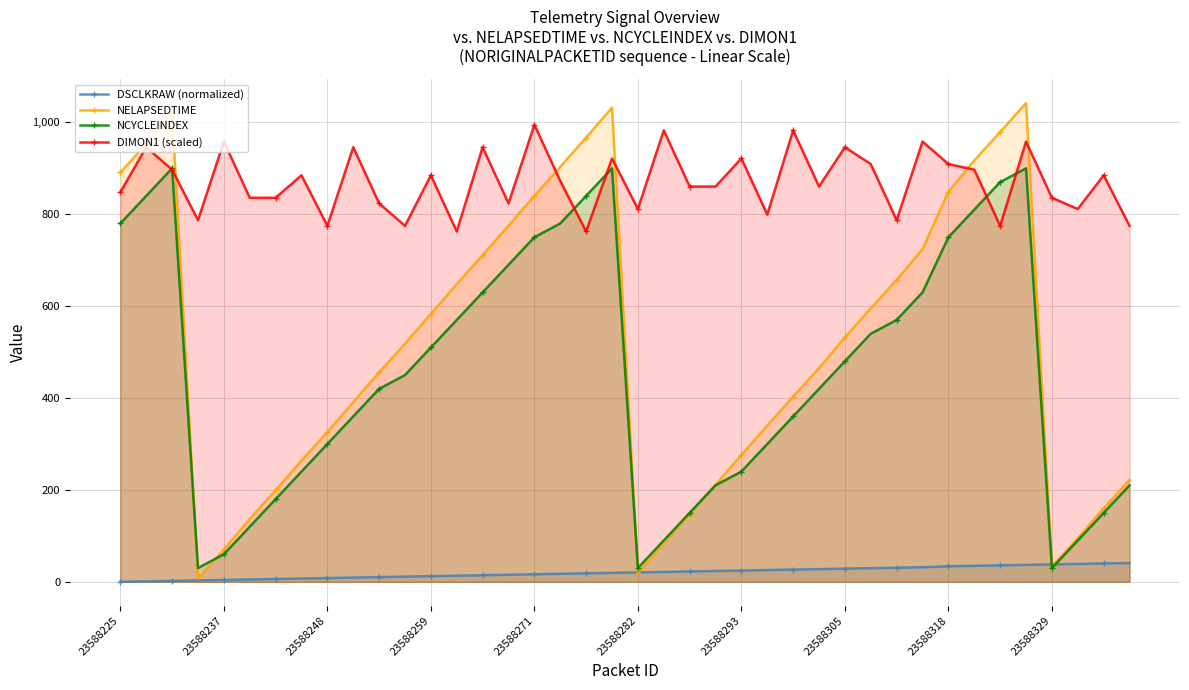

True or false: DIMON1 (scaled) and DSCLKRAW (normalized) cross at least once.

False